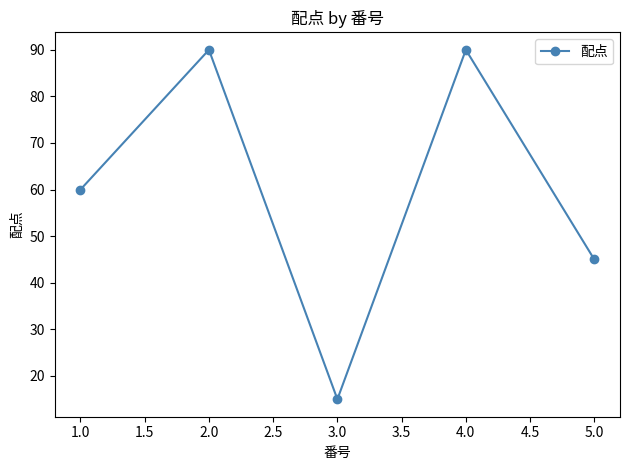

What is the change in value from 4.0 to 5.0?

-45